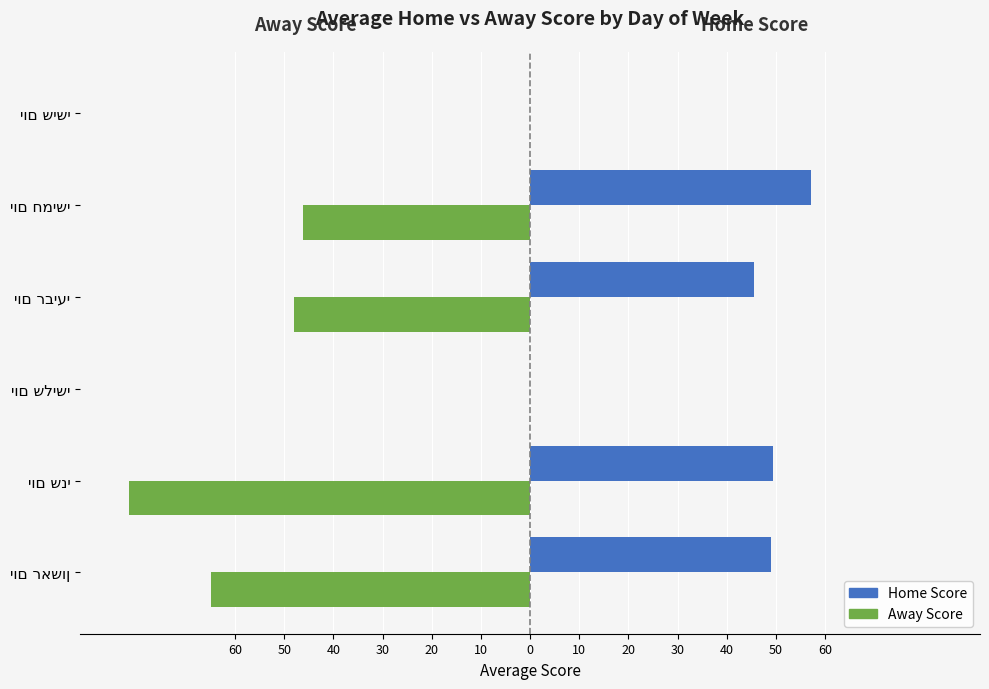

What are all the series names shown in the legend?

Home Score, Away Score